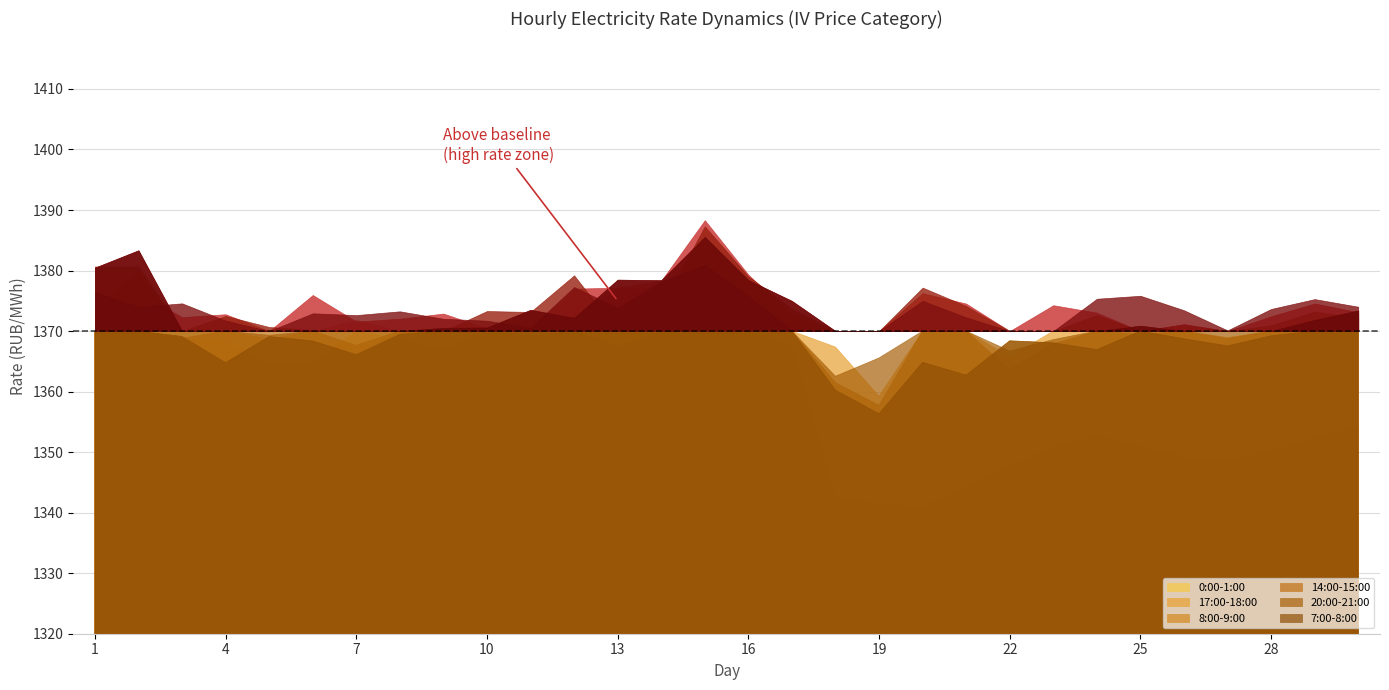

Reading left to right, what are all the values shown in this chart?

0:00-1:00: 1373.6	1379.9	1368.8	1368.5	1364.4	1364.8	1371.8	1368.7	1367.0	1370.5	1369.2	1372.7	1376.8	1377.2	1372.7	1374.0	1367.5	1342.7	1341.4	1341.0	1344.3	1347.7	1350.8	1352.8	1351.0	1349.1	1348.5	1350.2	1352.4	1354.3
17:00-18:00: 1372.9	1376.3	1372.3	1372.8	1368.6	1376.0	1371.6	1372.0	1372.9	1370.4	1370.5	1377.0	1377.2	1378.3	1388.3	1379.3	1372.6	1367.4	1359.2	1376.3	1374.5	1365.7	1374.3	1373.0	1369.8	1371.2	1368.9	1372.4	1374.6	1373.1
8:00-9:00: 1380.5	1383.3	1369.1	1364.8	1369.1	1368.4	1366.1	1369.5	1370.5	1370.6	1373.5	1372.2	1378.5	1378.4	1385.6	1378.4	1375.0	1360.2	1356.3	1364.8	1362.7	1368.4	1368.1	1366.9	1370.9	1368.7	1367.5	1369.2	1371.8	1373.4
14:00-15:00: 1380.7	1380.7	1368.8	1372.5	1370.7	1370.2	1367.7	1370.1	1369.8	1373.3	1373.2	1379.2	1367.5	1374.0	1387.3	1379.0	1373.7	1361.5	1357.7	1377.2	1374.2	1363.6	1367.9	1372.7	1369.4	1371.1	1368.8	1371.0	1373.2	1372.2
20:00-21:00: 1376.4	1374.0	1374.6	1371.7	1369.3	1372.9	1372.6	1373.3	1372.0	1371.7	1370.6	1377.3	1373.8	1378.2	1380.9	1375.8	1370.2	1362.5	1365.6	1375.0	1372.3	1366.7	1368.6	1375.3	1375.8	1373.4	1370.1	1373.7	1375.3	1374.0
7:00-8:00: 1380.5	1383.3	1369.1	1364.8	1369.1	1368.4	1366.1	1369.5	1370.5	1370.6	1373.5	1372.2	1378.5	1378.4	1385.6	1378.4	1375.0	1360.2	1356.3	1364.8	1362.7	1368.4	1368.1	1366.9	1370.9	1368.7	1367.5	1369.2	1371.8	1373.4